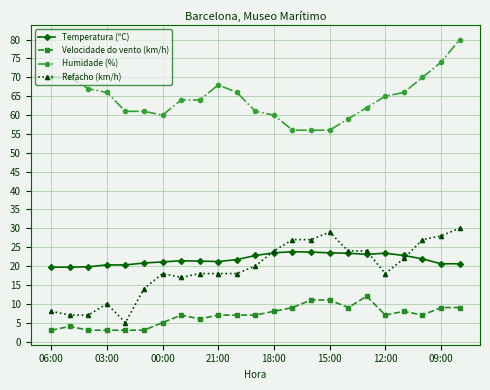

How many lines are shown in the chart?

4